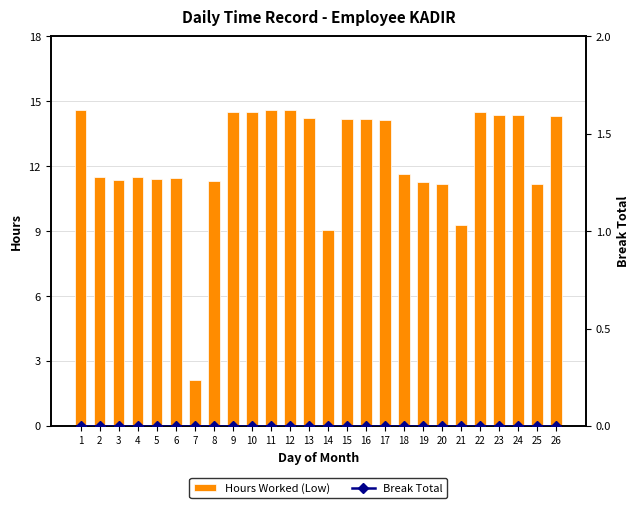

Reading left to right, list all the values displayed in this chart.

Hours Worked (Low): 1=14.6	2=11.5	3=11.3	4=11.5	5=11.4	6=11.4	7=2.1	8=11.3	9=14.5	10=14.5	11=14.6	12=14.6	13=14.2	14=9.0	15=14.2	16=14.2	17=14.2	18=11.6	19=11.3	20=11.2	21=9.3	22=14.5	23=14.4	24=14.4	25=11.2	26=14.3
Break Total: 1=0.0	2=0.0	3=0.0	4=0.0	5=0.0	6=0.0	7=0.0	8=0.0	9=0.0	10=0.0	11=0.0	12=0.0	13=0.0	14=0.0	15=0.0	16=0.0	17=0.0	18=0.0	19=0.0	20=0.0	21=0.0	22=0.0	23=0.0	24=0.0	25=0.0	26=0.0